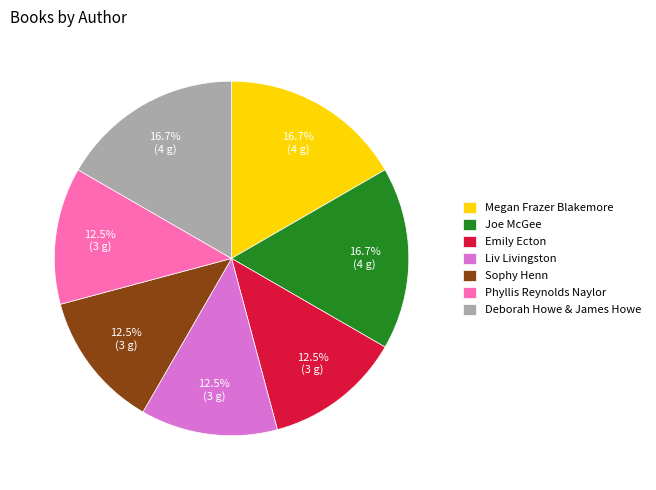

What percentage is NOT represented by Joe McGee?

83.3%